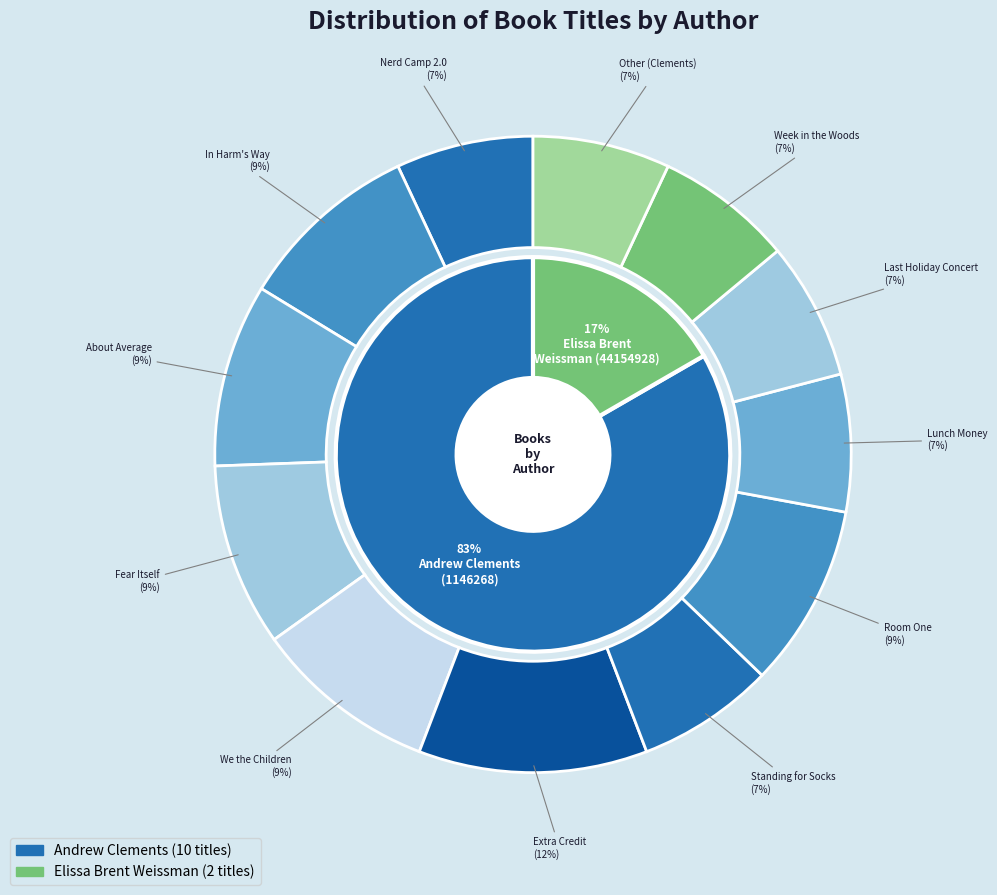

Count the number of slices in the pie.

2